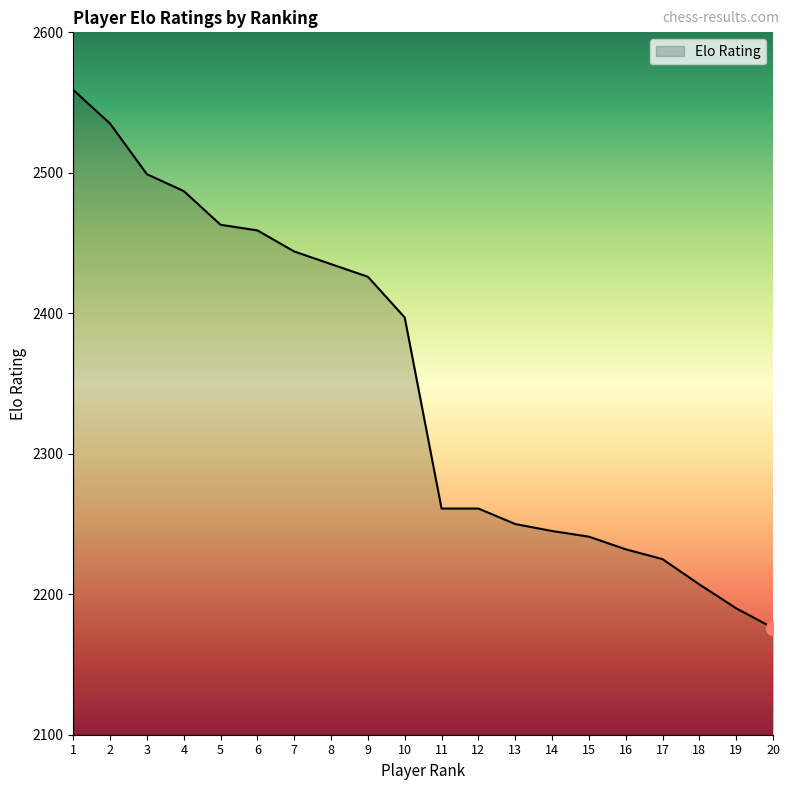

The chart shows a value of 2176 at 20. True or false?

True